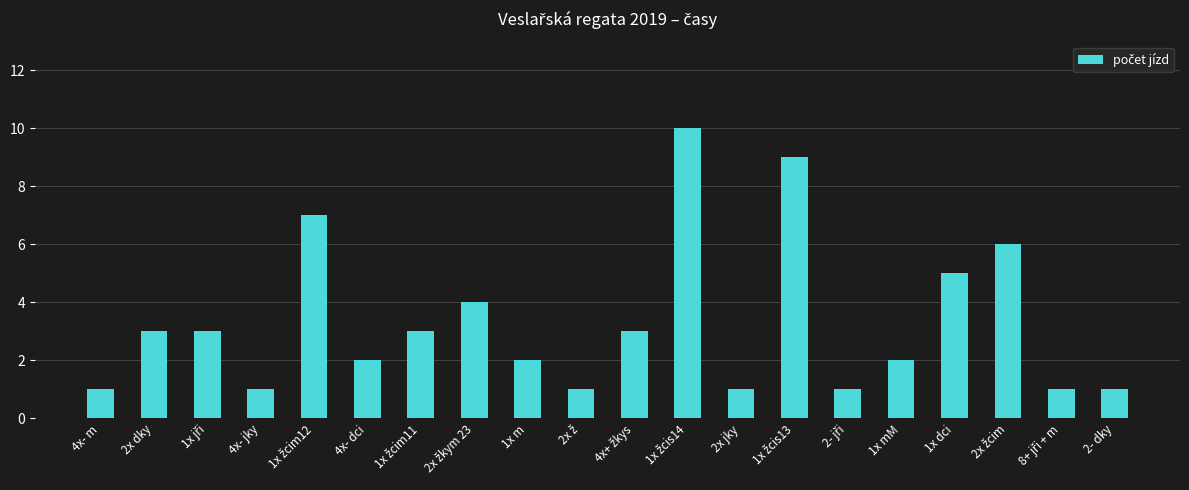

What is the difference between the second highest and second lowest values?

8